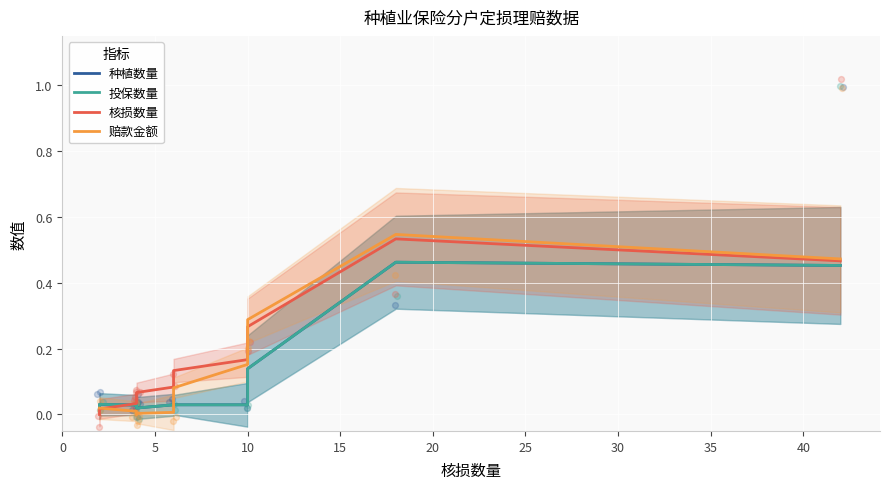

Which series reaches the minimum Y coordinate?

核损数量